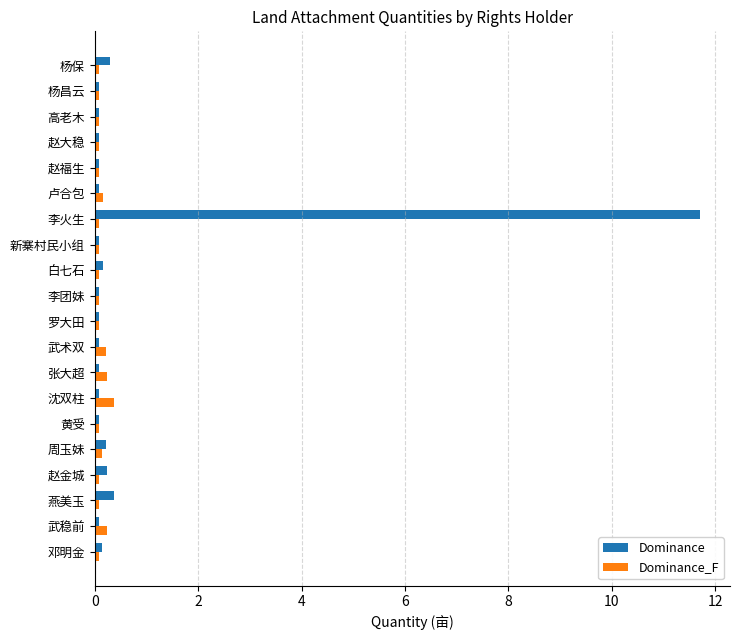

Which series has the widest spread of values?

Dominance